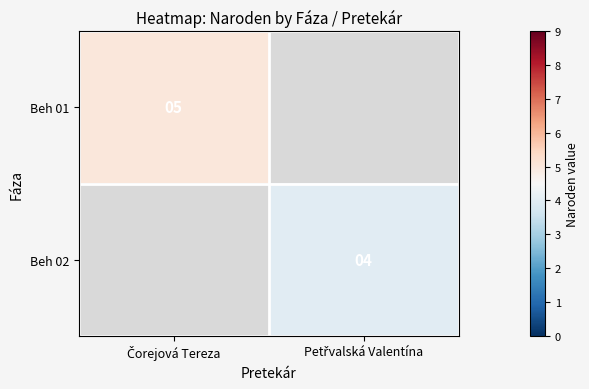

Rank the series by their average value, from highest to lowest.

Beh 01, Beh 02